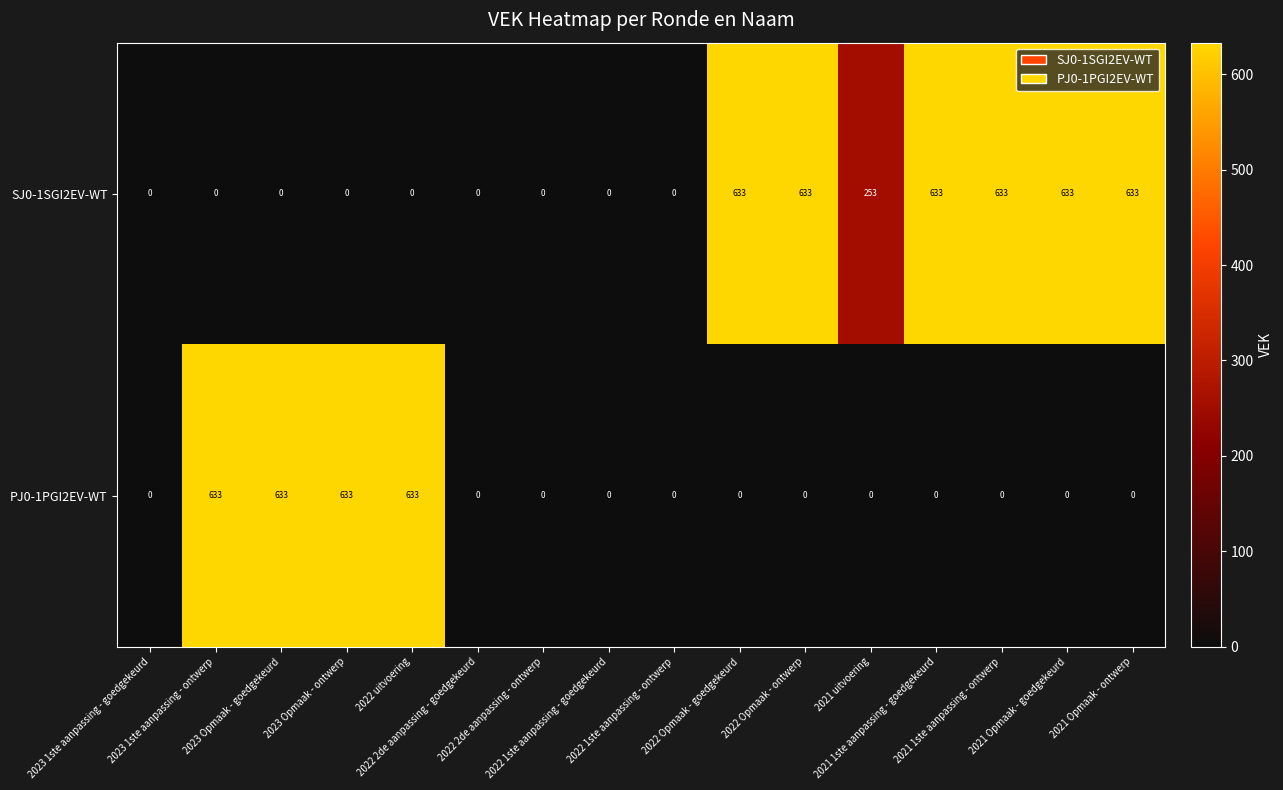

How many SJ0-1SGI2EV-WT values are between 0 and 633?

16